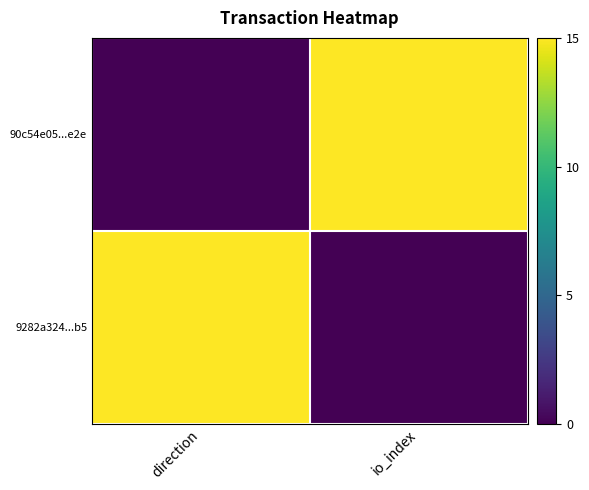

Reading left to right, extract all data points from this chart.

90c54e05...e2e: direction=0	io_index=15
9282a324...b5: direction=15	io_index=0